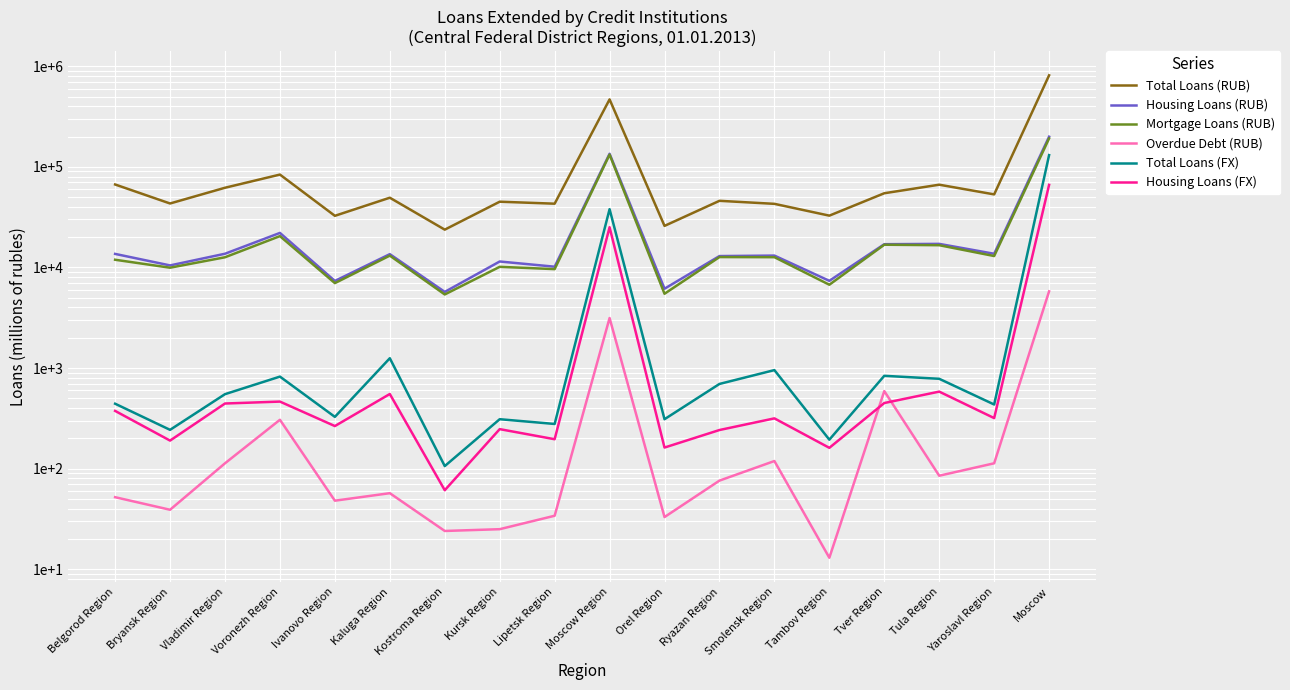

List the series in order of their peak value, lowest first.

Overdue Debt (RUB), Housing Loans (FX), Total Loans (FX), Mortgage Loans (RUB), Housing Loans (RUB), Total Loans (RUB)